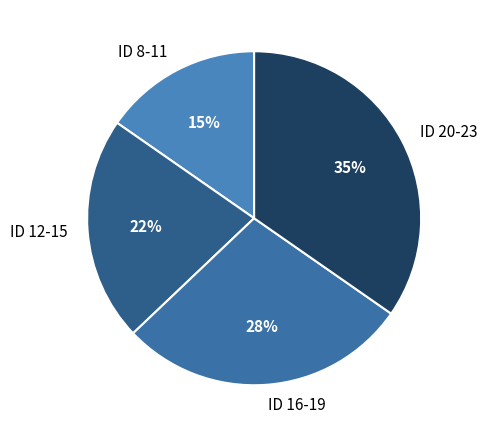

Rank the categories by value from highest to lowest.

ID 20-23, ID 16-19, ID 12-15, ID 8-11